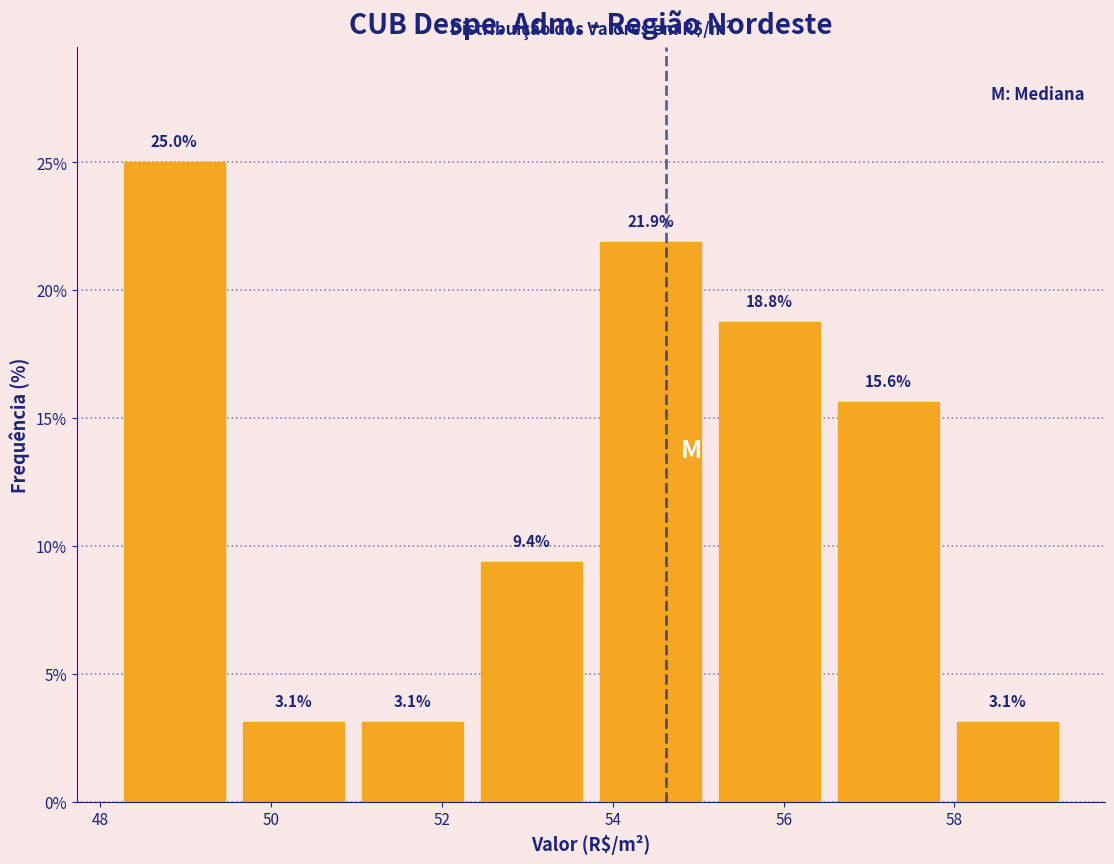

Over which range of the x-axis is the bar tallest?

48.2 to 49.6